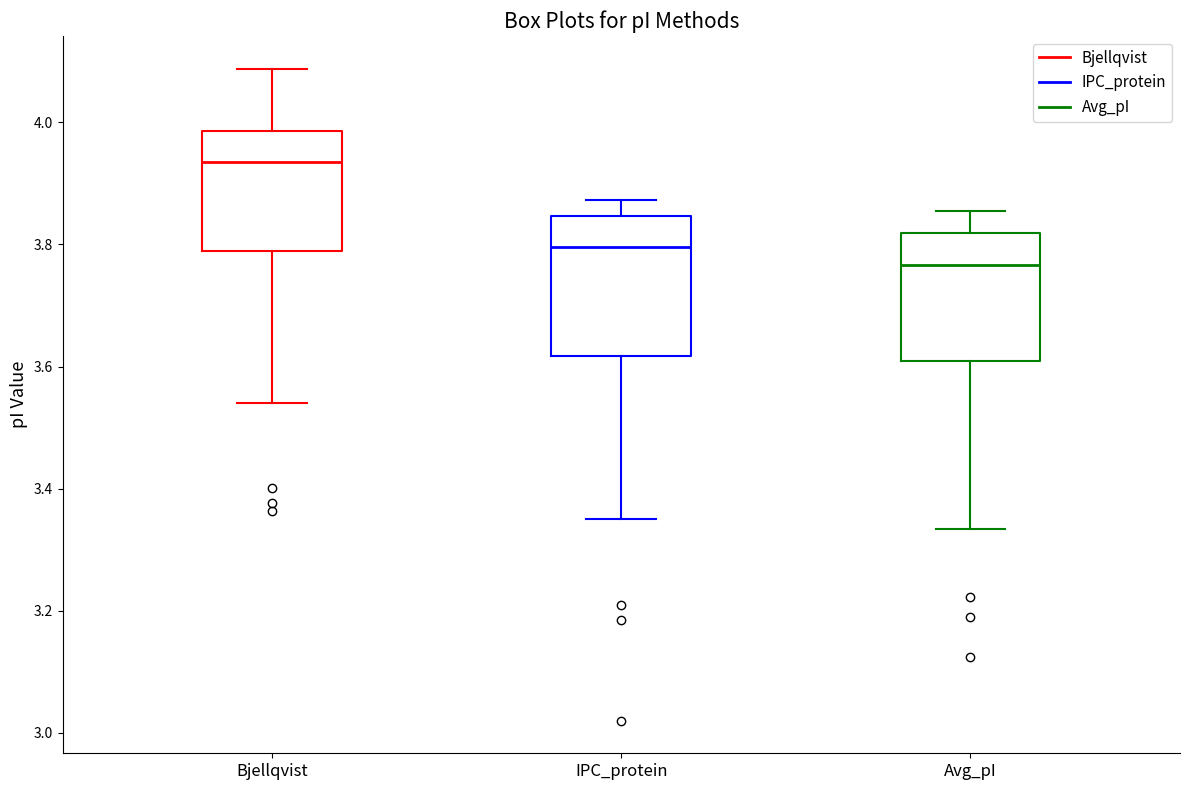

Where does the upper whisker of the box for Bjellqvist end on the y-axis? The values are not printed on the chart, so give them approximately, as read against the axis.

4.08